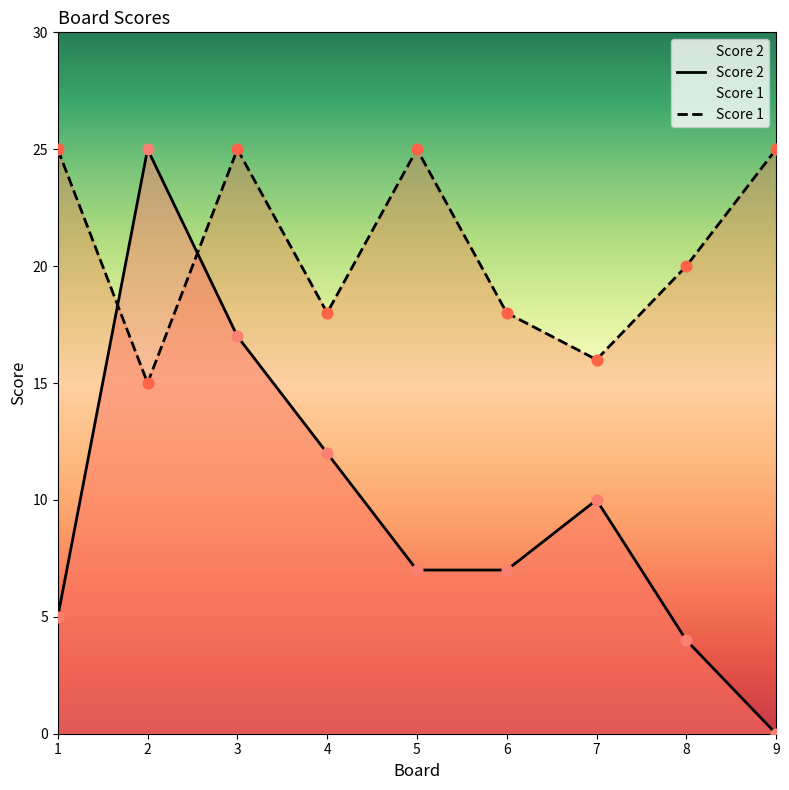

What is the total value across all series at 6?

25